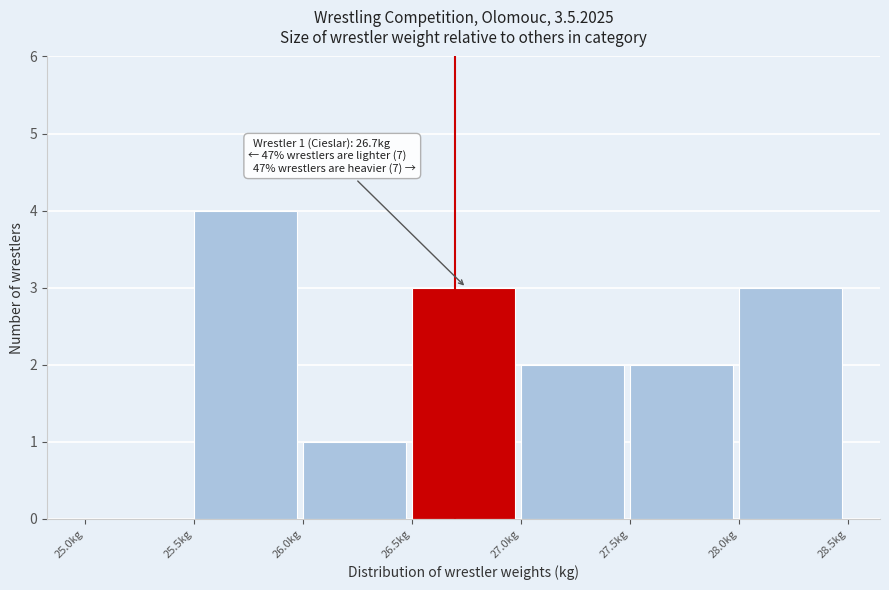

Over which range of the x-axis is the bar tallest?

25.5 to 26.0